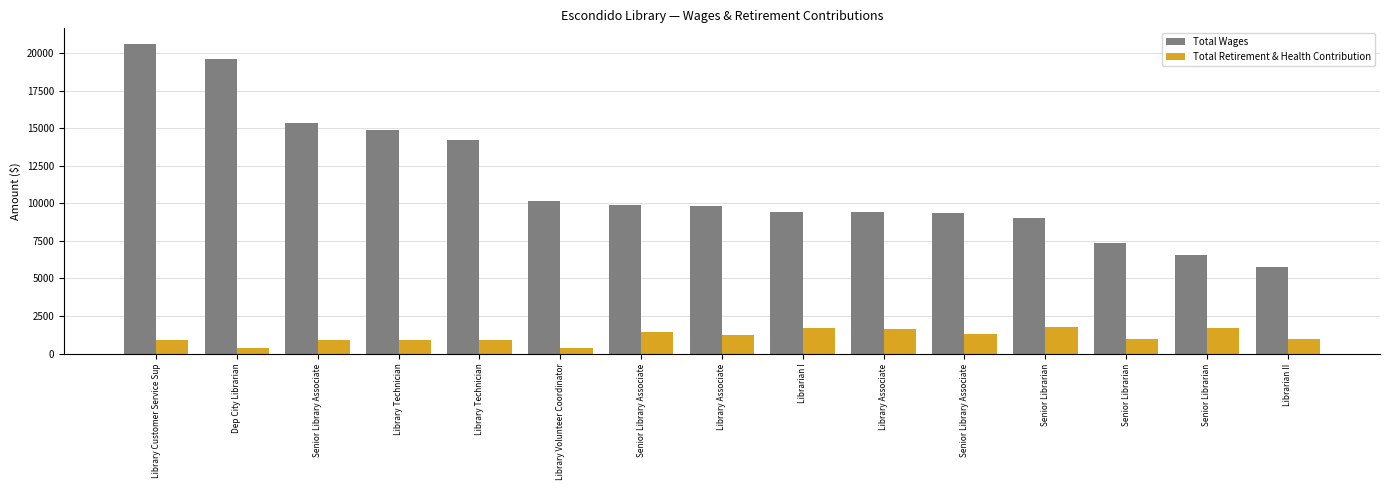

What are all the series names shown in the legend?

Total Wages, Total Retirement & Health Contribution